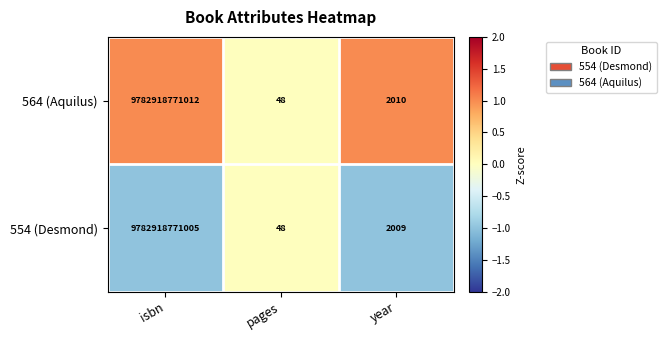

What is the difference between the maximum and second lowest values in the 564 (Aquilus) series?

9782918769002